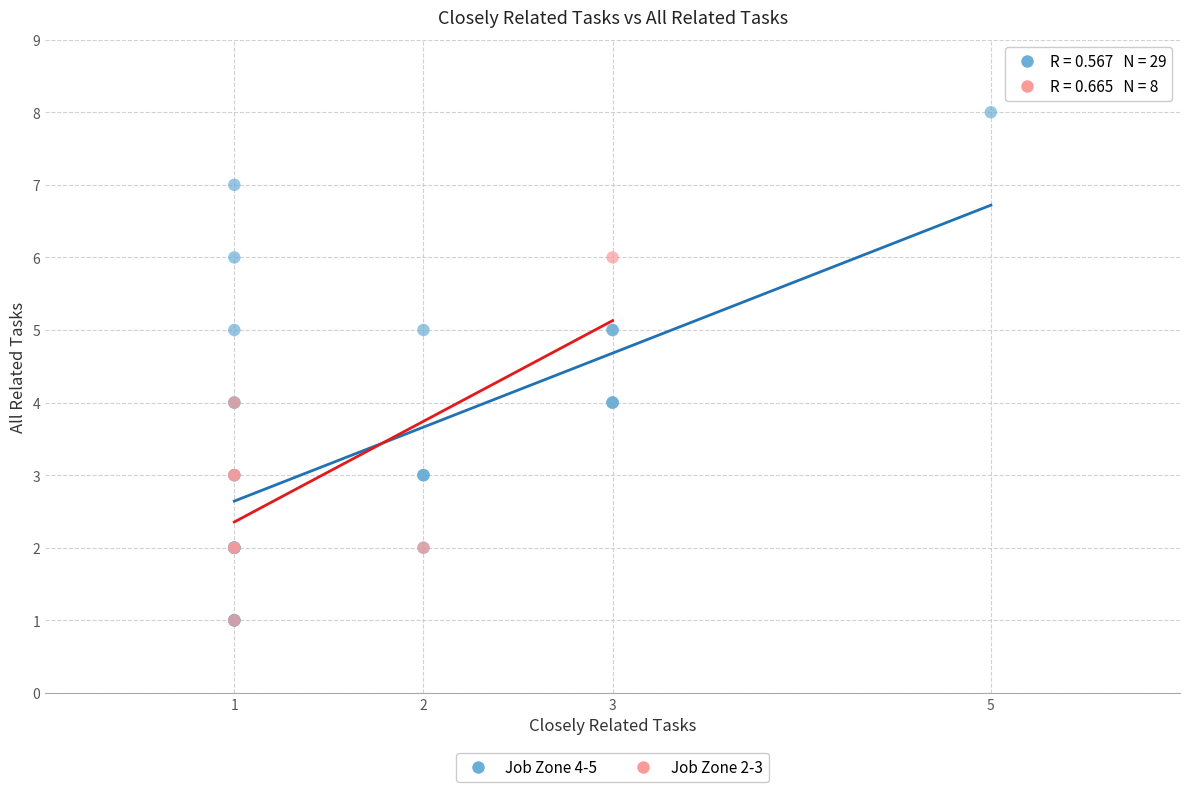

Which series reaches the maximum Y coordinate?

Job Zone 4-5